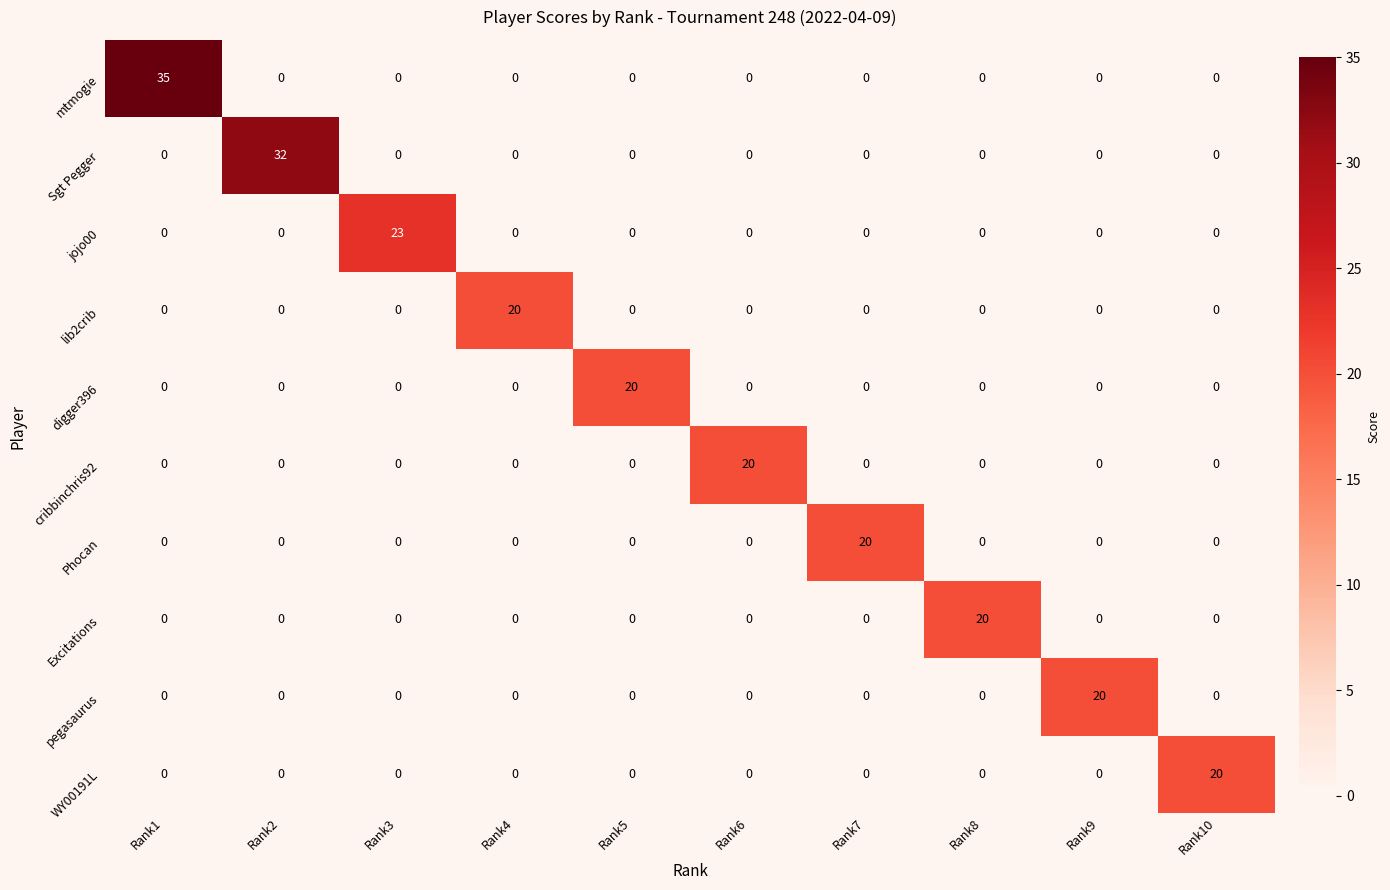

Which series has the largest range (max minus min)?

mtmogie